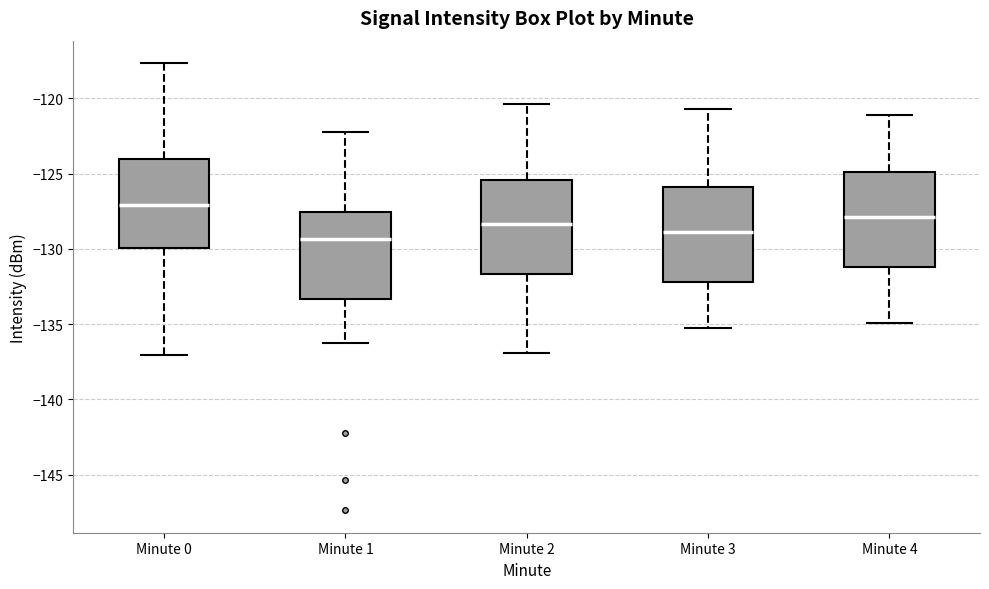

Reading left to right, transcribe this box plot: for each box, give where its median line is, the range the box spans, and where its two whiskers end, as read against the y-axis. The values are not printed on the chart, so give them approximately, as read against the axis.

Minute 0: median -127.0, box -130.0 to -124.0, whiskers -137.0 to -117.5
Minute 1: median -129.5, box -133.5 to -127.5, whiskers -136.0 to -122.0
Minute 2: median -128.5, box -131.5 to -125.5, whiskers -137.0 to -120.5
Minute 3: median -129.0, box -132.0 to -126.0, whiskers -135.0 to -120.5
Minute 4: median -128.0, box -131.0 to -125.0, whiskers -135.0 to -121.0